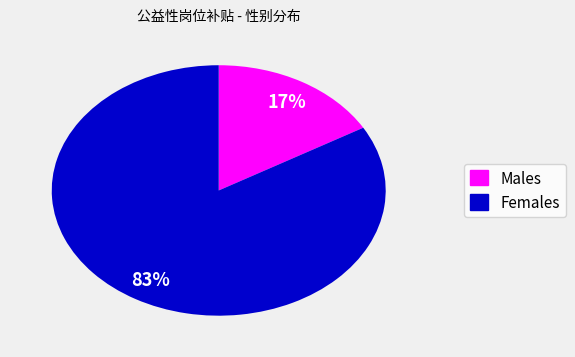

Do Females and Males together represent more than half of the pie?

Yes